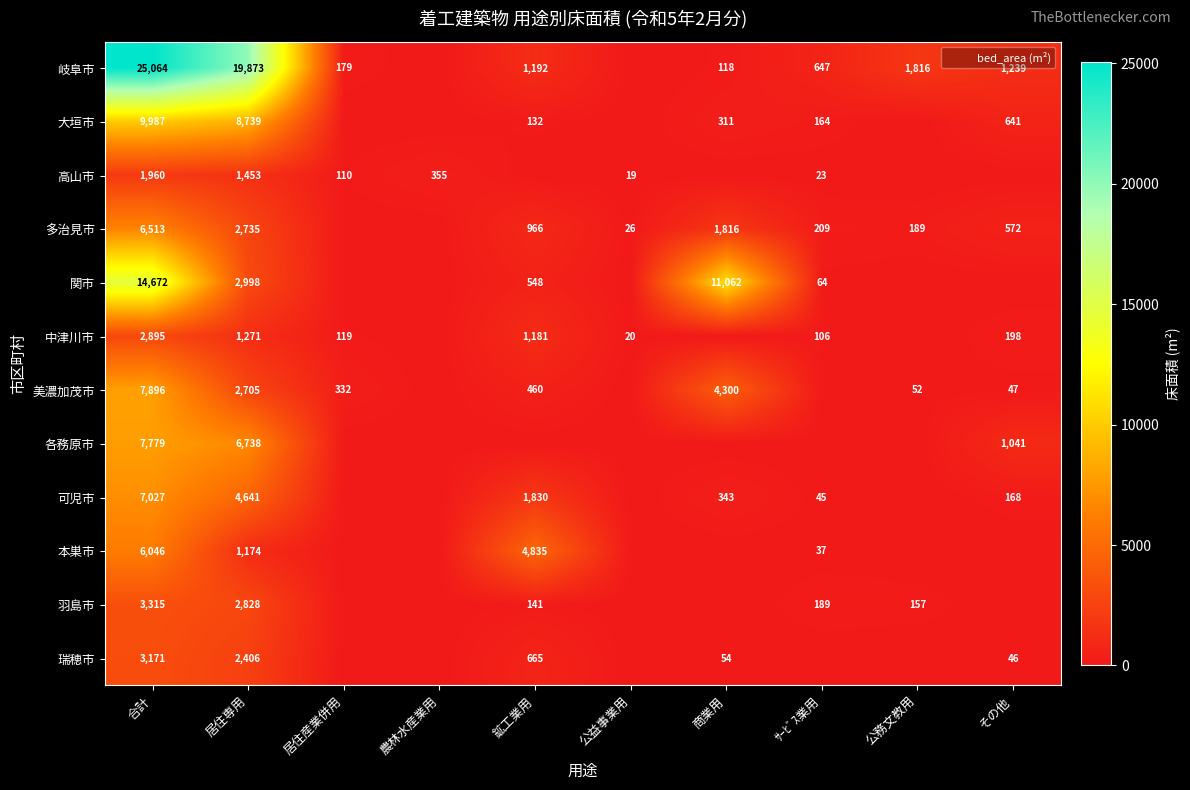

Which series has the largest total across all categories?

岐阜市